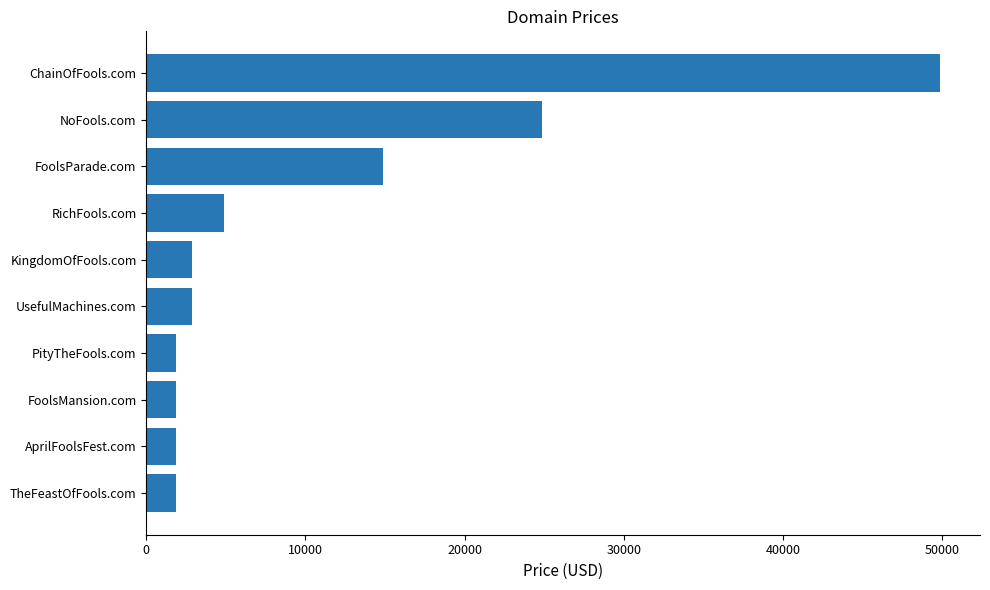

The chart shows a value of 24888 at NoFools.com. True or false?

True